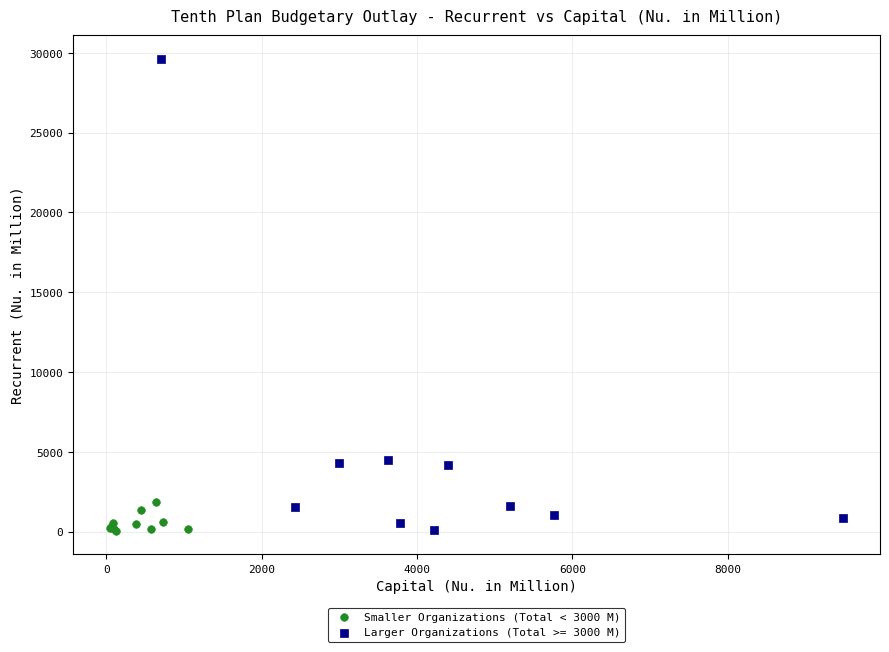

Which series reaches the maximum Y coordinate?

Larger Organizations (Total >= 3000 M)